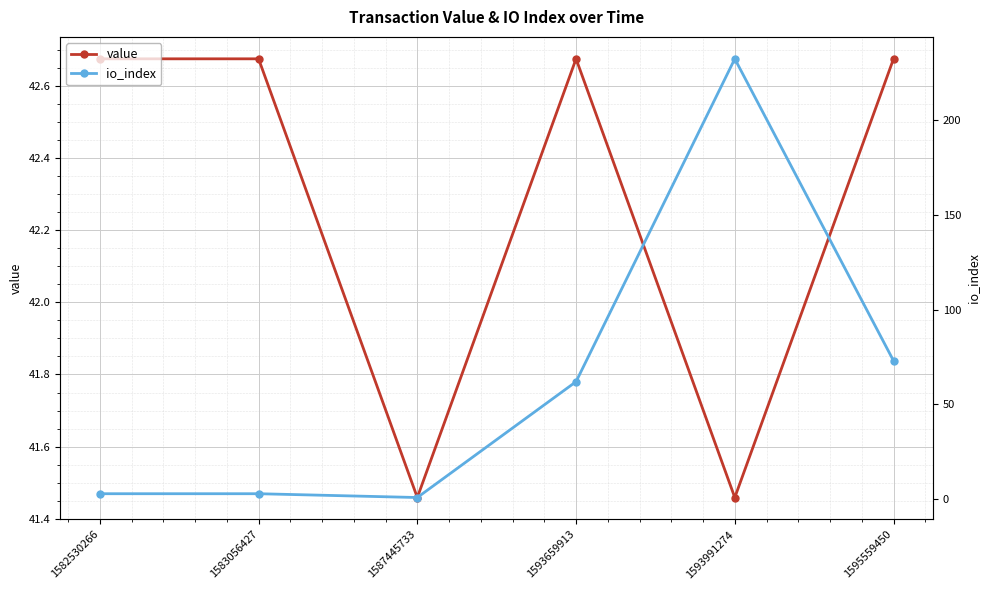

Reading left to right, list all the values displayed in this chart.

value: 42.7	42.7	41.5	42.7	41.5	42.7
io_index: 3.0	3.0	1.0	62.0	232.0	73.0